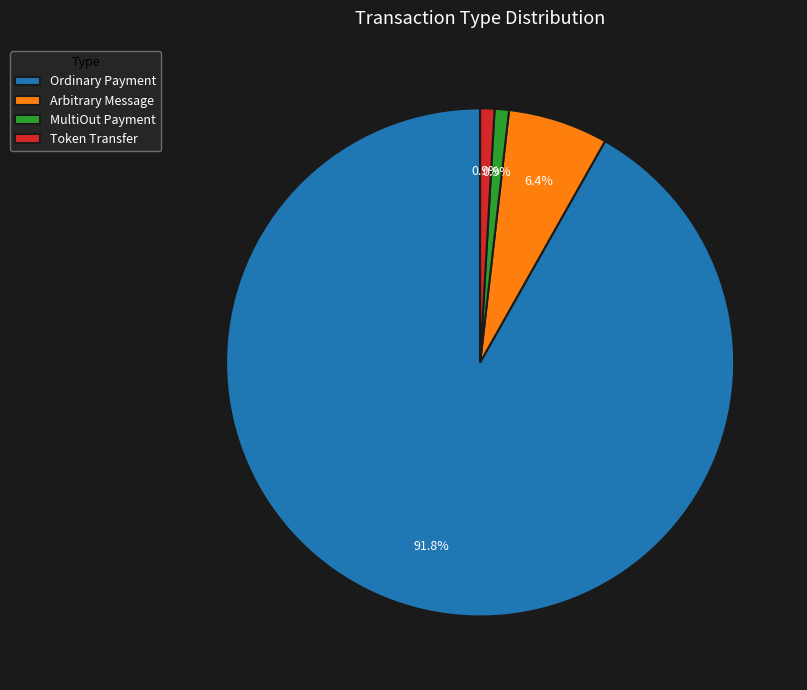

True or false: MultiOut Payment accounts for 1% of the total.

True